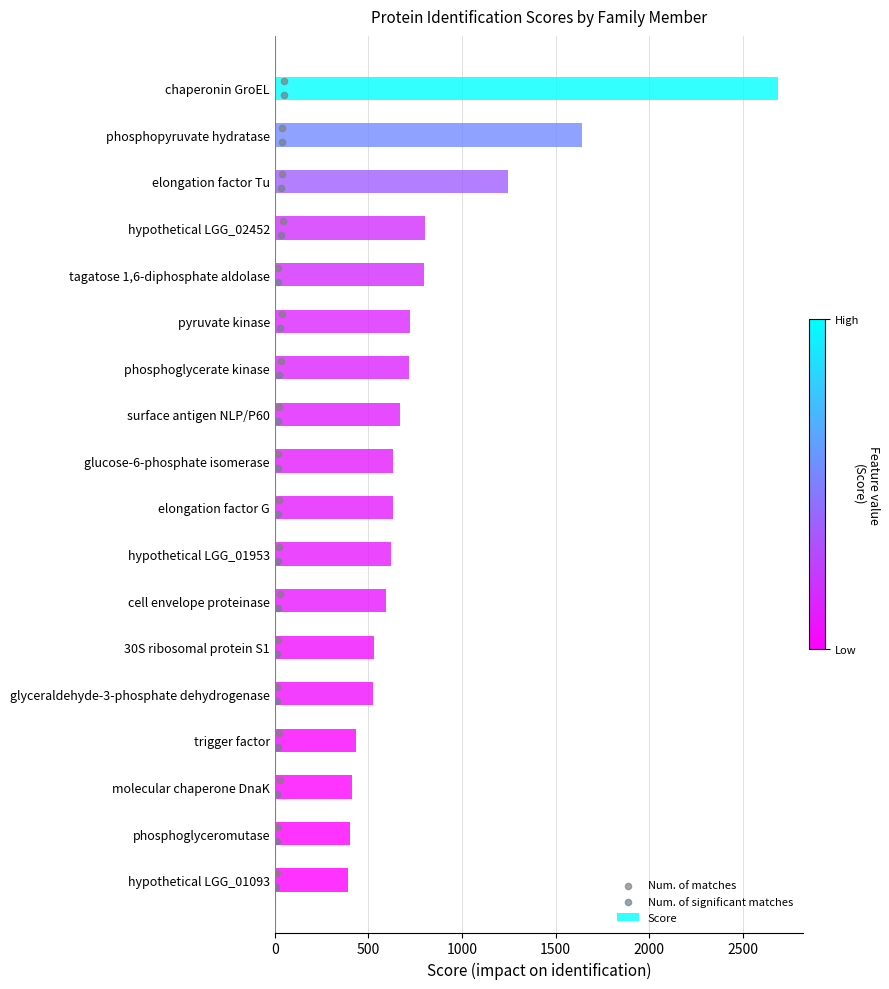

Which series has the largest total across all categories?

Score